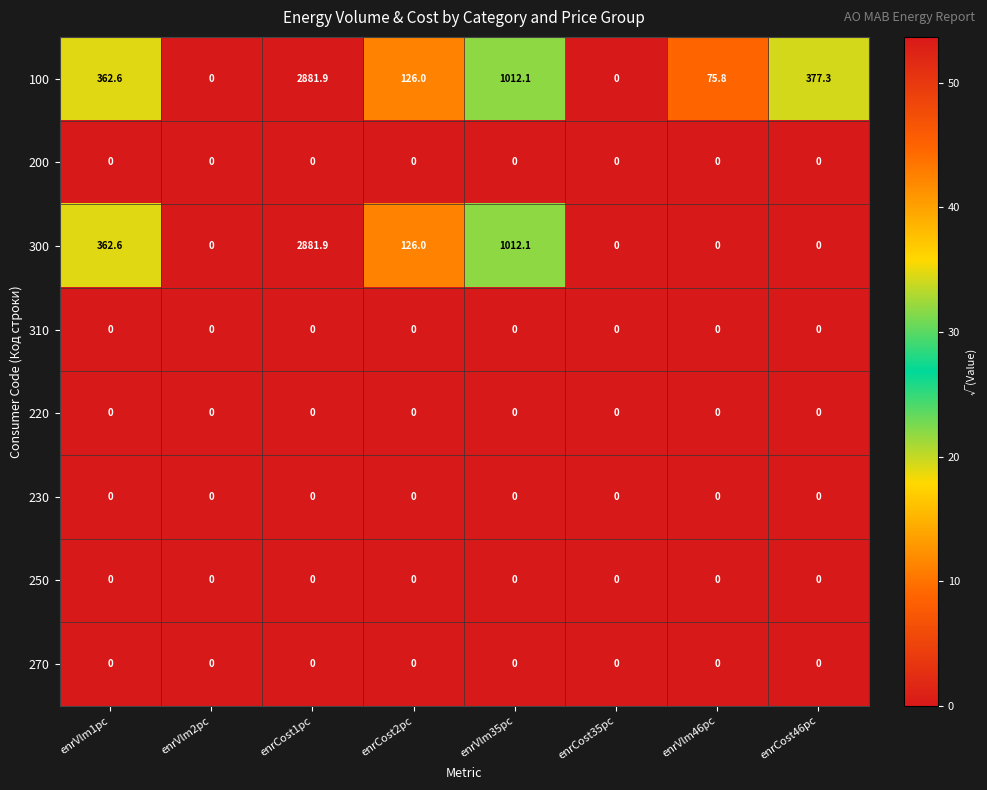

What is the total value across all series at enrVlm46pc?

75.8